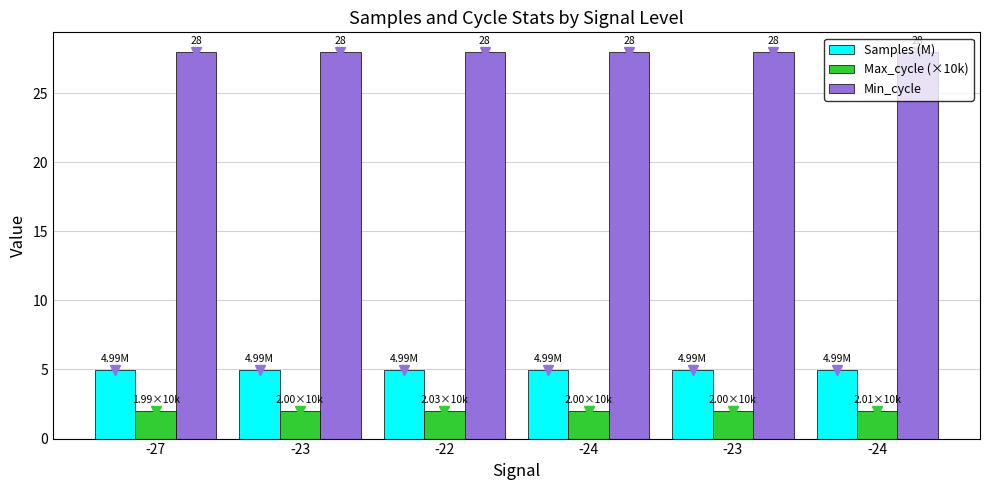

Are the bars horizontal?

No